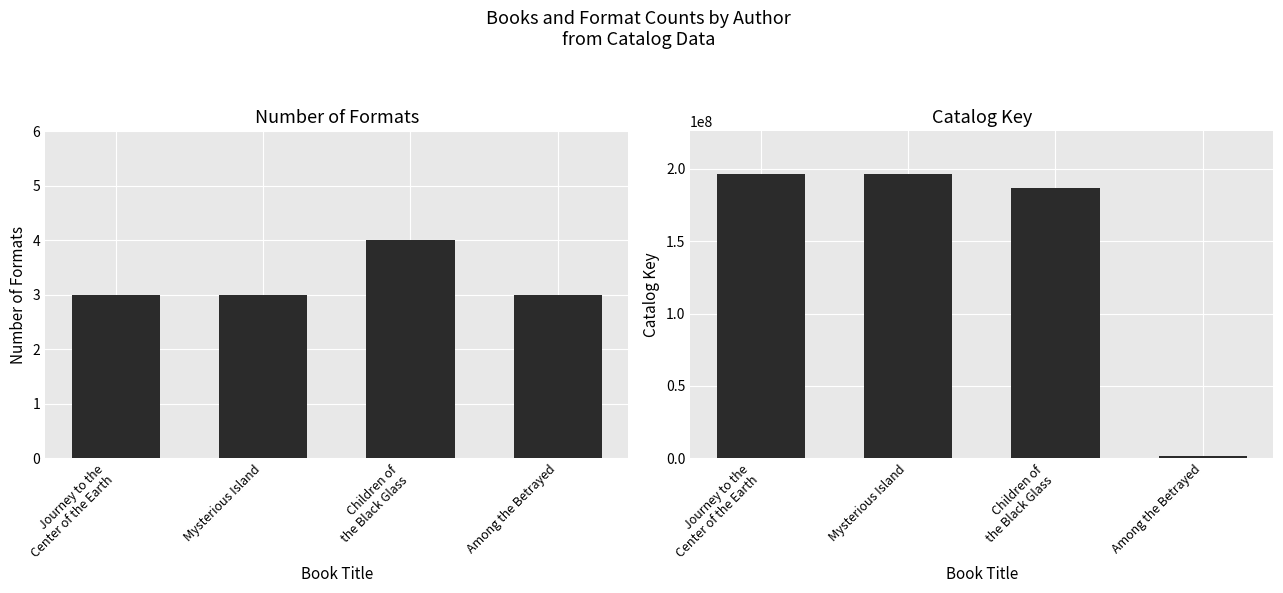

Where is Number of Formats nearest to the value 3?

Journey to the
Center of the Earth